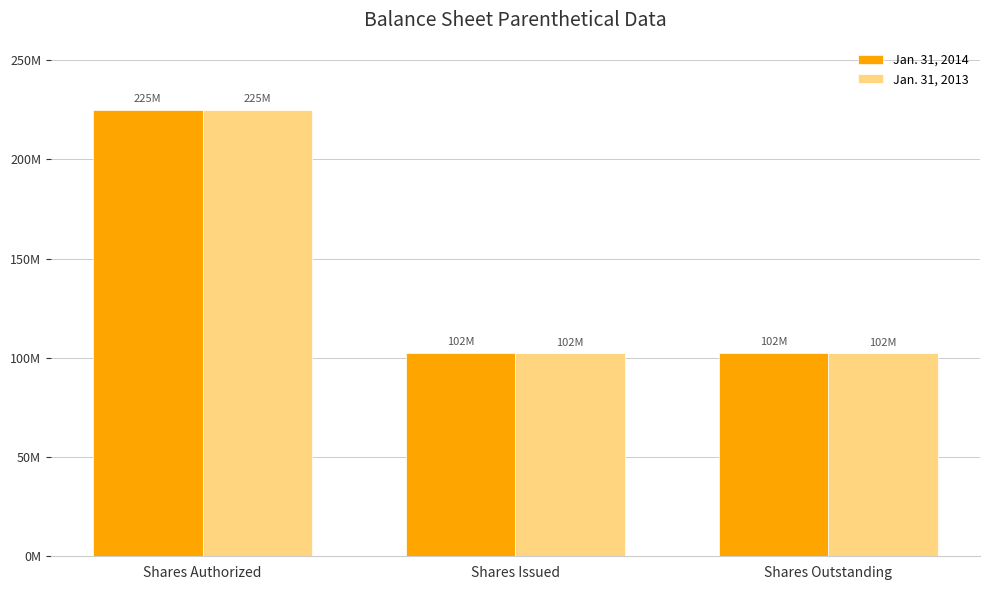

Is the value of Jan. 31, 2013 at Shares Outstanding greater than the value of Jan. 31, 2014 at Shares Authorized?

No